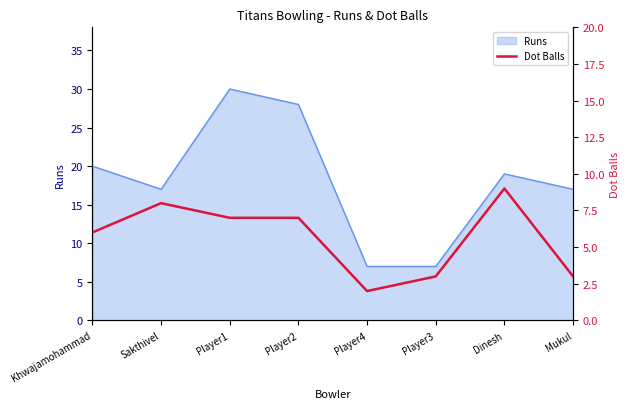

The Runs series shows 28 at Dinesh. True or false?

False